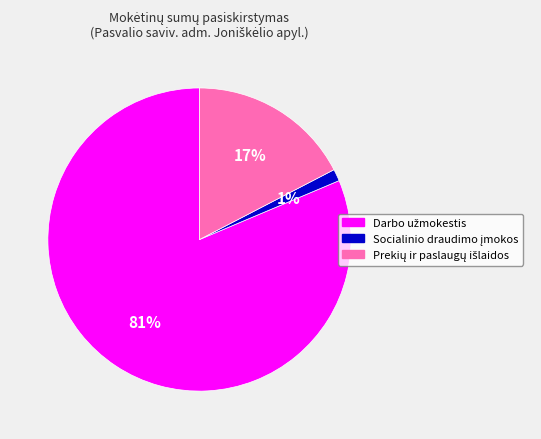

Is there a majority slice in this chart?

Yes